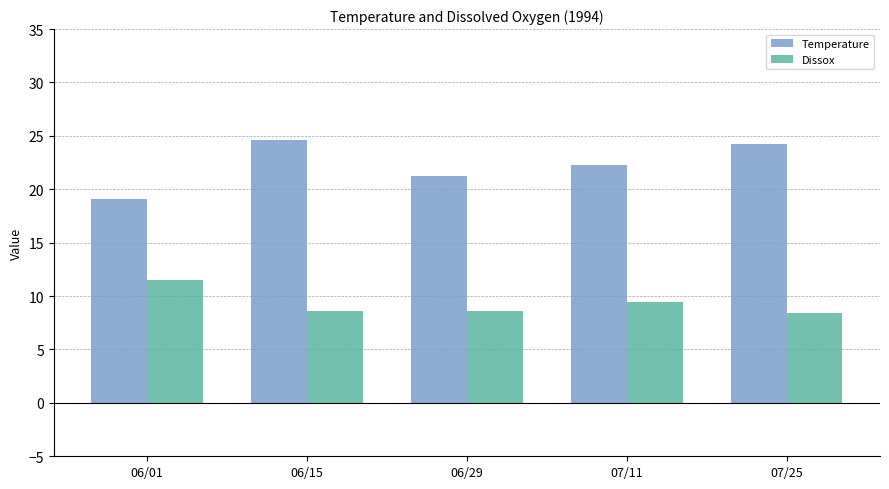

Which series has the largest range (max minus min)?

Temperature